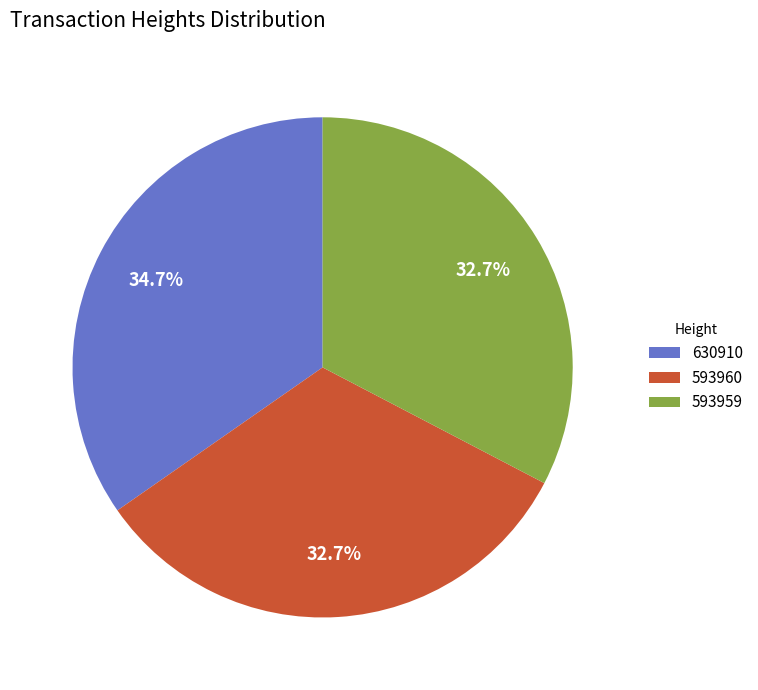

How many slices are in this pie chart?

3